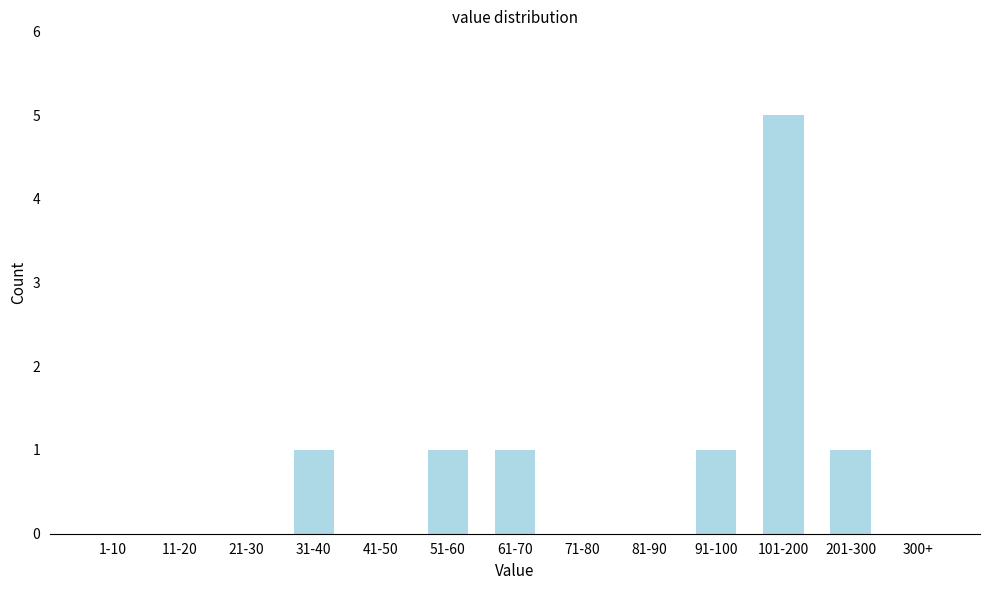

Reading right to left, what are all the values shown in this chart?

300+=0	201-300=1	101-200=5	91-100=1	81-90=0	71-80=0	61-70=1	51-60=1	41-50=0	31-40=1	21-30=0	11-20=0	1-10=0